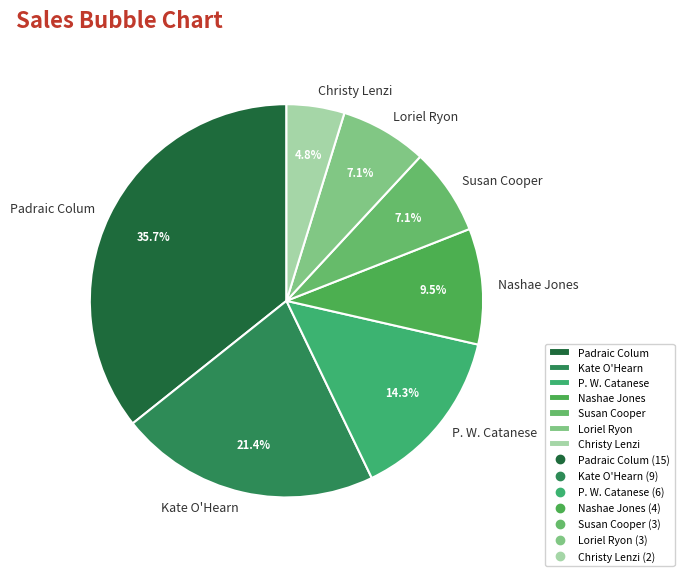

Which slice is the largest?

Padraic Colum